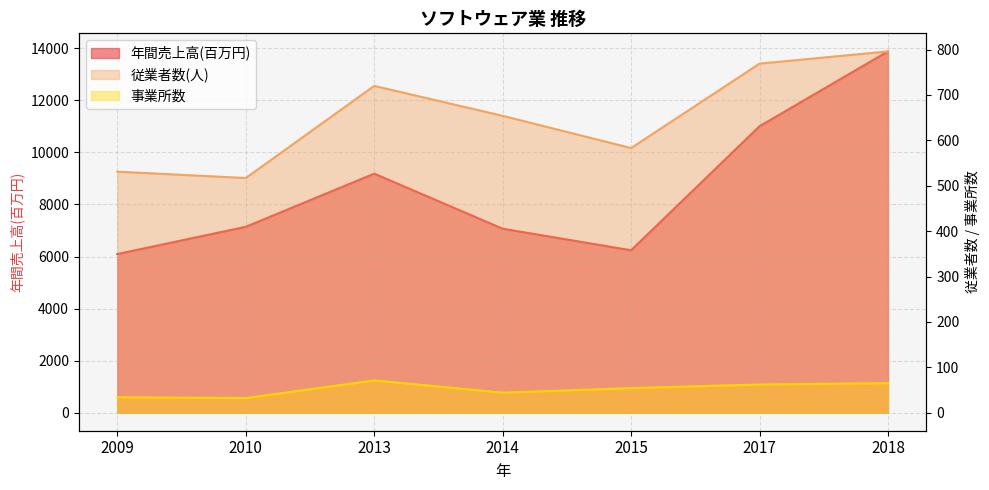

Where is the first local minimum for 従業者数(人)?

2010